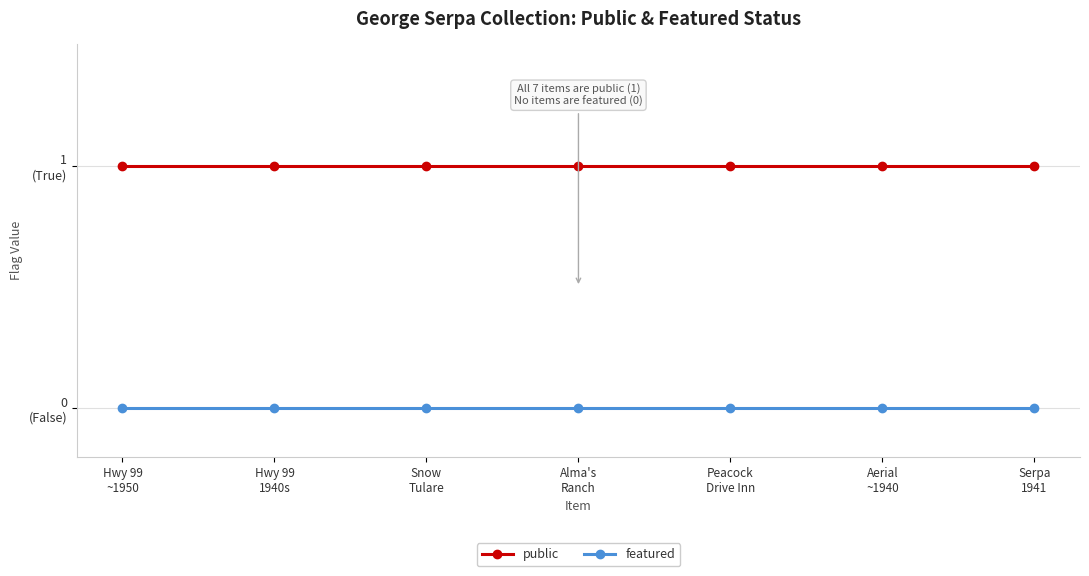

What are all the series names shown in the legend?

public, featured